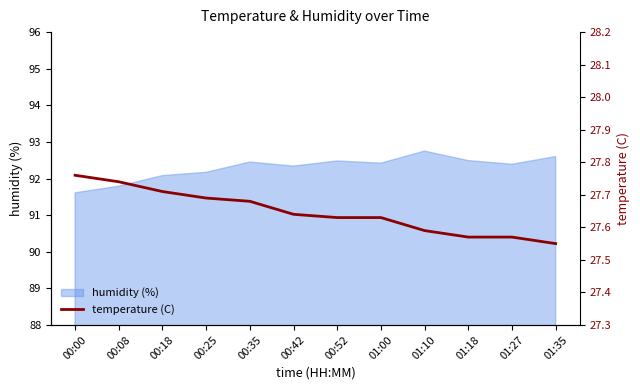

How many lines are shown in the chart?

1